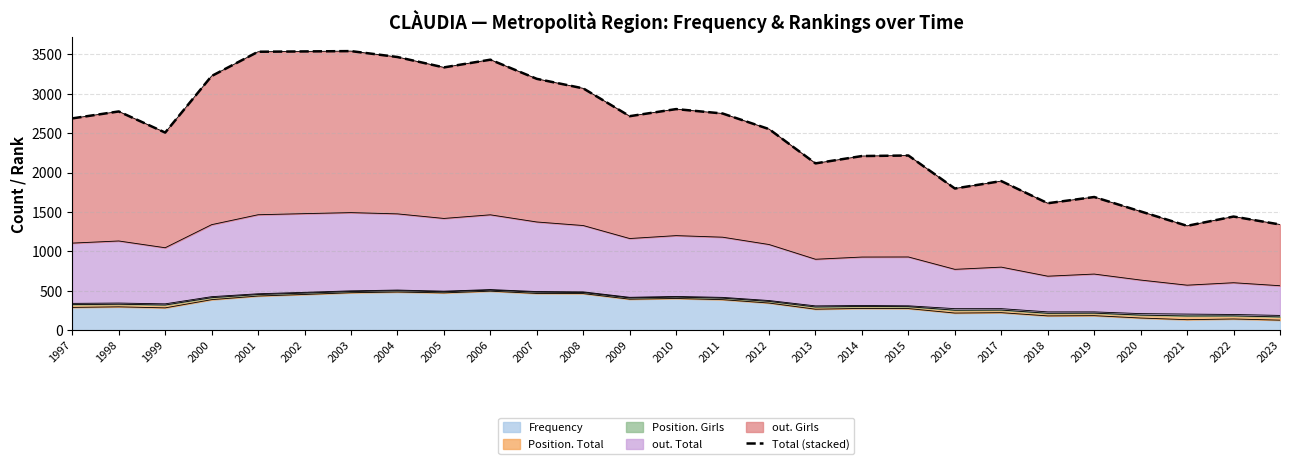

What is the lowest value of the Frequency series?

128